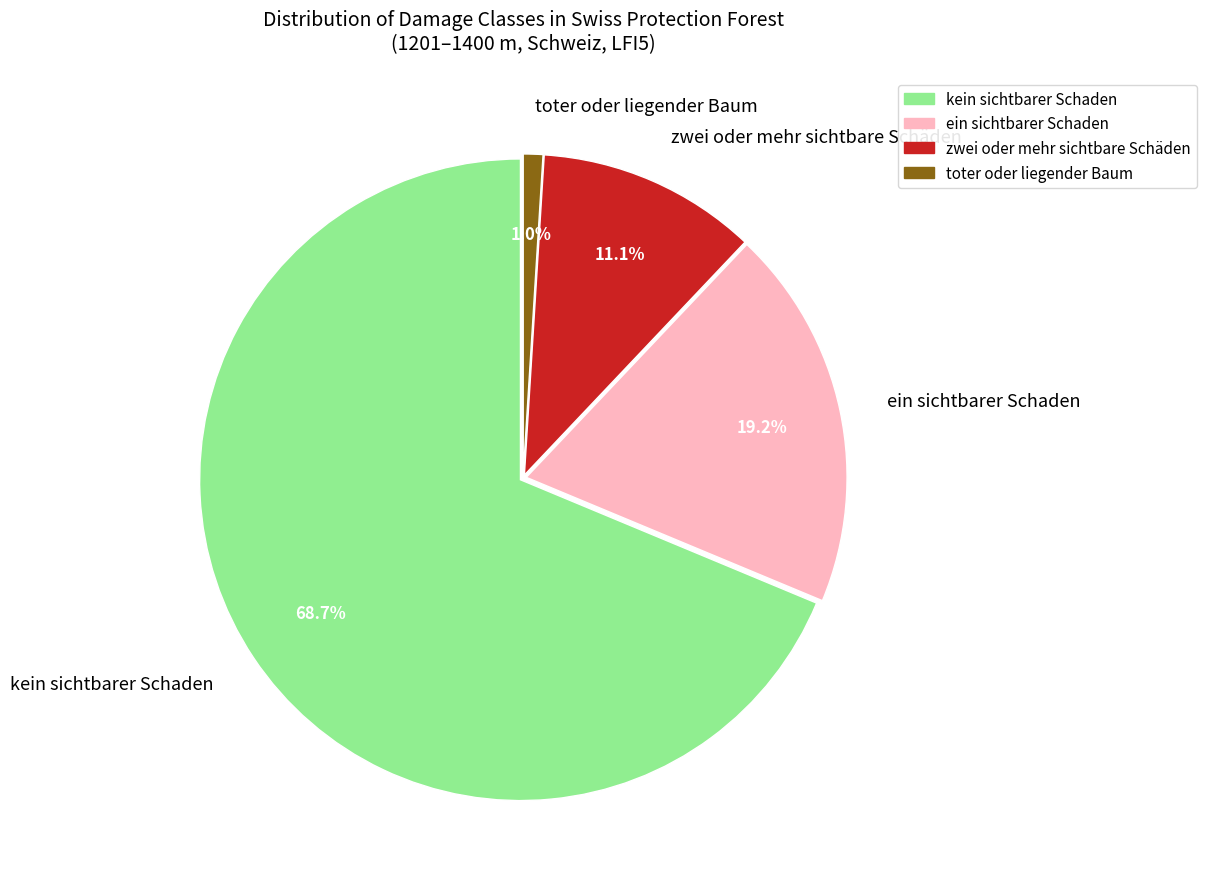

What portion of the pie excludes toter oder liegender Baum?

99.0%